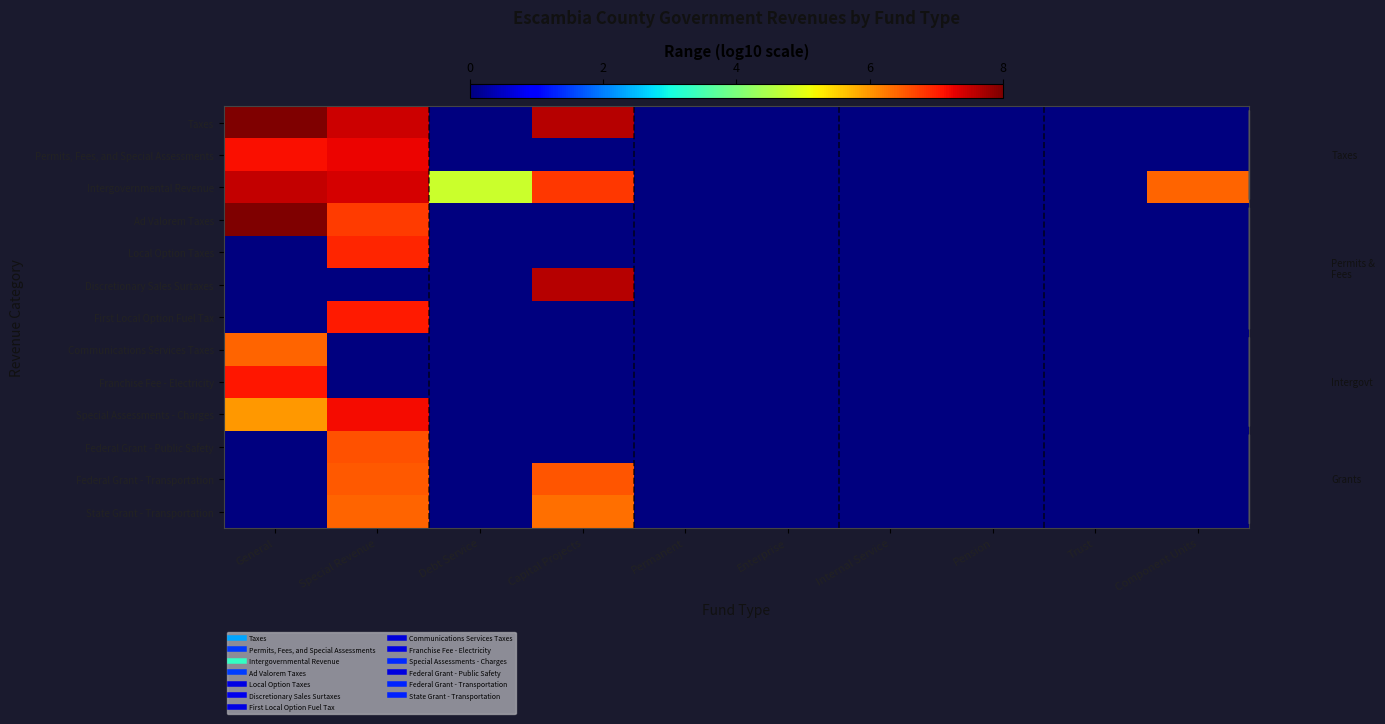

Reading right to left, what are all the values shown in this chart?

Taxes: Component Units=0.0	Trust=0.0	Pension=0.0	Internal Service=0.0	Enterprise=0.0	Permanent=0.0	Capital Projects=7.6	Debt Service=0.0	Special Revenue=7.4	General=8.0
Permits, Fees, and Special Assessments: Component Units=0.0	Trust=0.0	Pension=0.0	Internal Service=0.0	Enterprise=0.0	Permanent=0.0	Capital Projects=0.0	Debt Service=0.0	Special Revenue=7.2	General=7.2
Intergovernmental Revenue: Component Units=6.4	Trust=0.0	Pension=0.0	Internal Service=0.0	Enterprise=0.0	Permanent=0.0	Capital Projects=6.8	Debt Service=4.8	Special Revenue=7.4	General=7.5
Ad Valorem Taxes: Component Units=0.0	Trust=0.0	Pension=0.0	Internal Service=0.0	Enterprise=0.0	Permanent=0.0	Capital Projects=0.0	Debt Service=0.0	Special Revenue=6.8	General=8.0
Local Option Taxes: Component Units=0.0	Trust=0.0	Pension=0.0	Internal Service=0.0	Enterprise=0.0	Permanent=0.0	Capital Projects=0.0	Debt Service=0.0	Special Revenue=7.0	General=0.0
Discretionary Sales Surtaxes: Component Units=0.0	Trust=0.0	Pension=0.0	Internal Service=0.0	Enterprise=0.0	Permanent=0.0	Capital Projects=7.6	Debt Service=0.0	Special Revenue=0.0	General=0.0
First Local Option Fuel Tax: Component Units=0.0	Trust=0.0	Pension=0.0	Internal Service=0.0	Enterprise=0.0	Permanent=0.0	Capital Projects=0.0	Debt Service=0.0	Special Revenue=7.1	General=0.0
Communications Services Taxes: Component Units=0.0	Trust=0.0	Pension=0.0	Internal Service=0.0	Enterprise=0.0	Permanent=0.0	Capital Projects=0.0	Debt Service=0.0	Special Revenue=0.0	General=6.4
Franchise Fee - Electricity: Component Units=0.0	Trust=0.0	Pension=0.0	Internal Service=0.0	Enterprise=0.0	Permanent=0.0	Capital Projects=0.0	Debt Service=0.0	Special Revenue=0.0	General=7.1
Special Assessments - Charges: Component Units=0.0	Trust=0.0	Pension=0.0	Internal Service=0.0	Enterprise=0.0	Permanent=0.0	Capital Projects=0.0	Debt Service=0.0	Special Revenue=7.2	General=6.0
Federal Grant - Public Safety: Component Units=0.0	Trust=0.0	Pension=0.0	Internal Service=0.0	Enterprise=0.0	Permanent=0.0	Capital Projects=0.0	Debt Service=0.0	Special Revenue=6.6	General=0.0
Federal Grant - Transportation: Component Units=0.0	Trust=0.0	Pension=0.0	Internal Service=0.0	Enterprise=0.0	Permanent=0.0	Capital Projects=6.6	Debt Service=0.0	Special Revenue=6.5	General=0.0
State Grant - Transportation: Component Units=0.0	Trust=0.0	Pension=0.0	Internal Service=0.0	Enterprise=0.0	Permanent=0.0	Capital Projects=6.3	Debt Service=0.0	Special Revenue=6.4	General=0.0